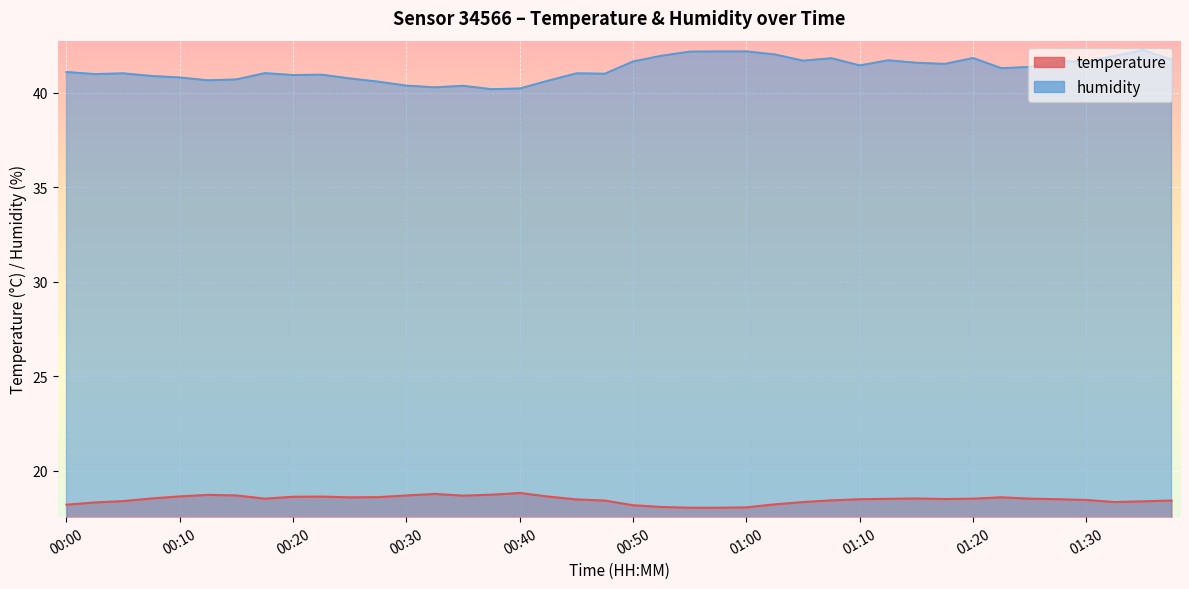

What is the difference between the highest and lowest values at 01:13?

23.2